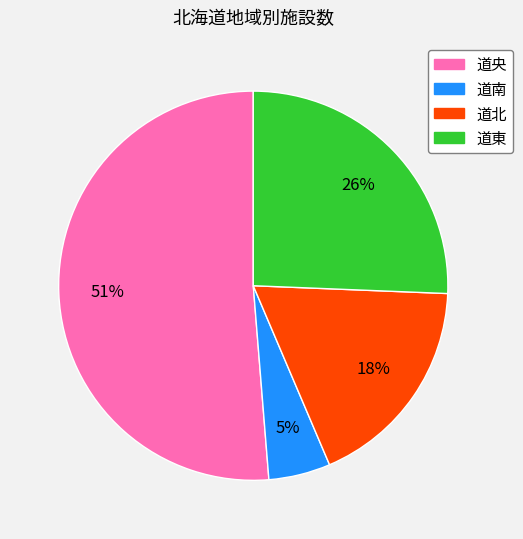

What percentage is the 道東 slice, to the nearest percent?

26%